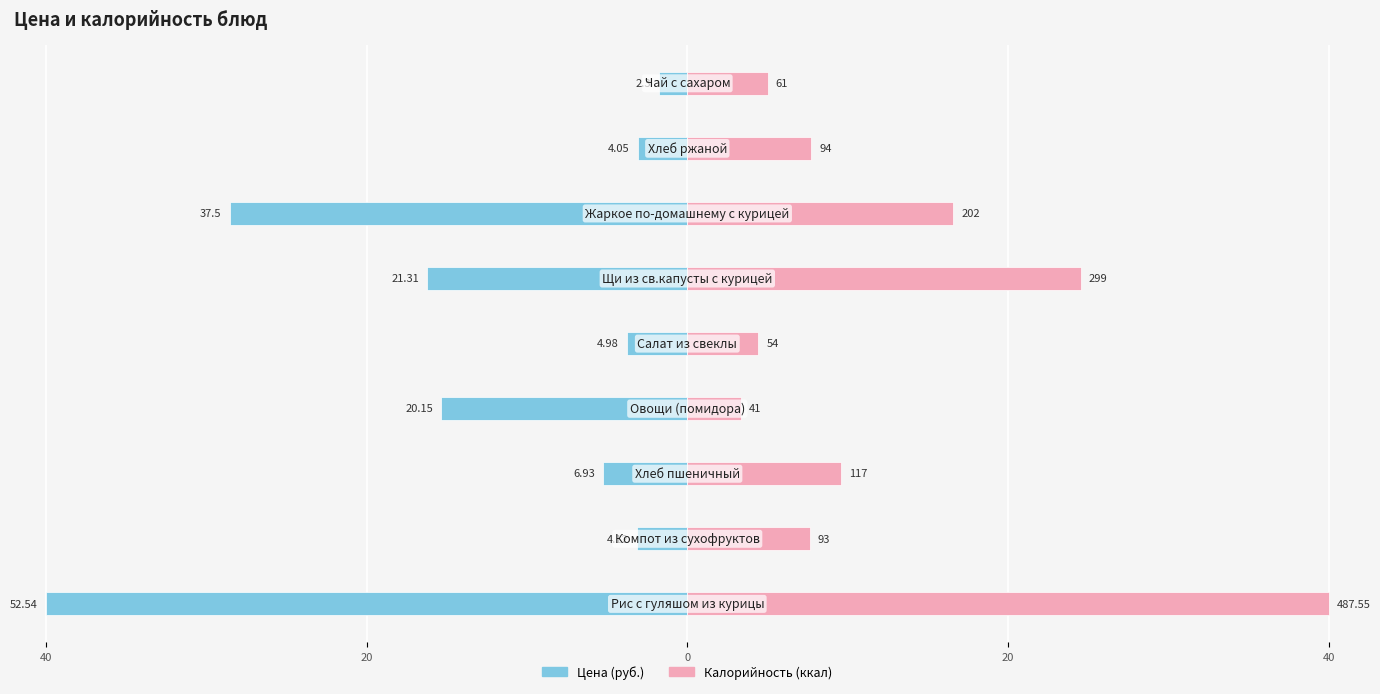

How many groups of bars are there?

9